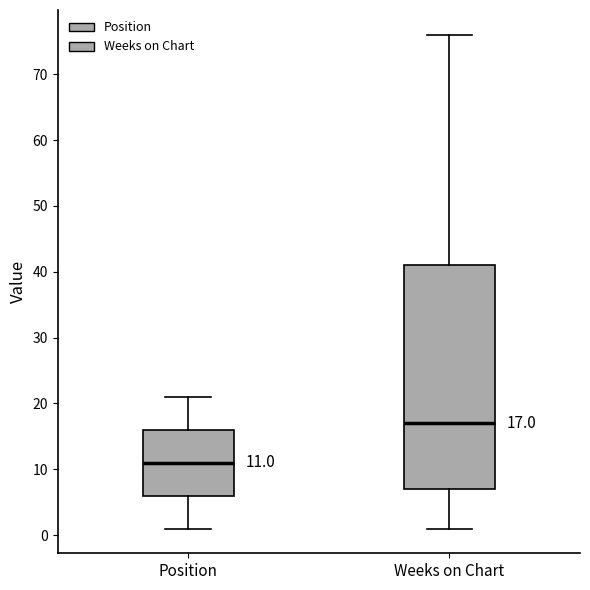

Comparing the boxes themselves (not the whiskers), which one is the tallest?

Weeks on Chart